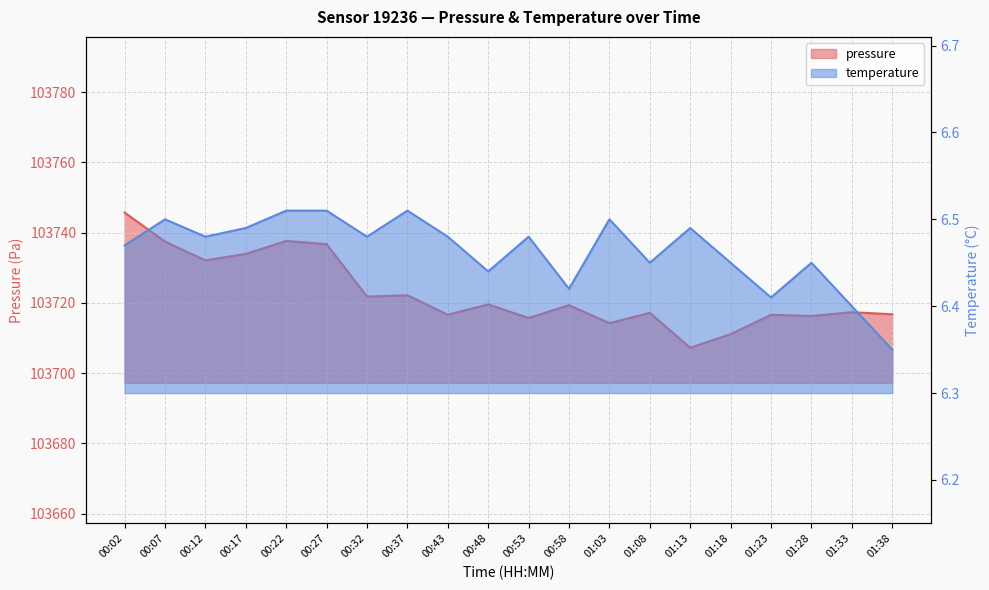

Which series has the largest range (max minus min)?

pressure